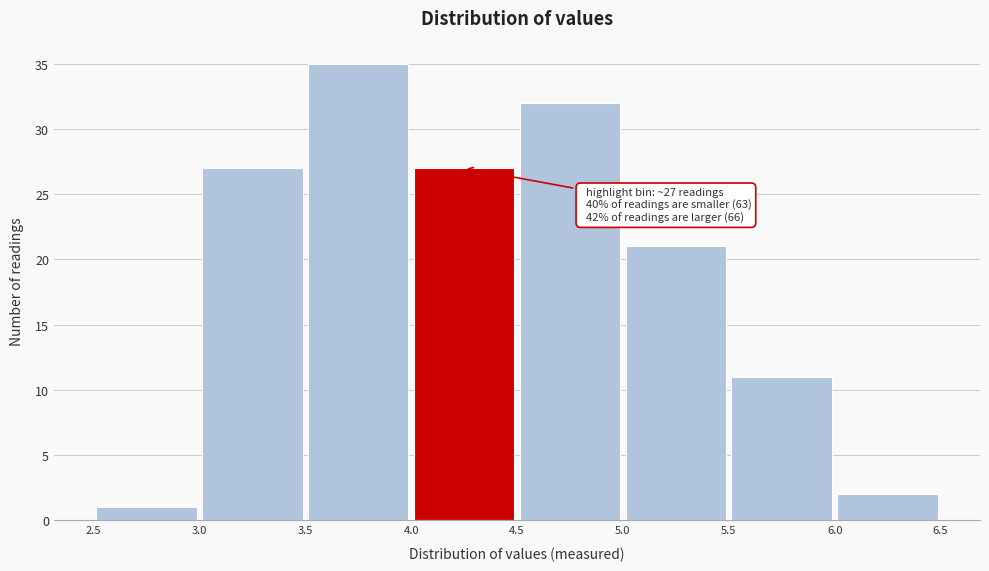

Which range on the x-axis has the tallest bar?

3.5 to 4.0